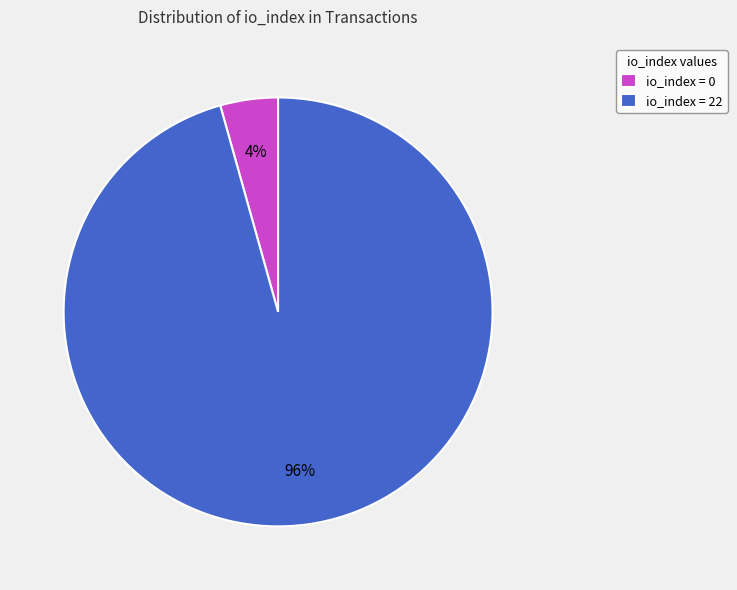

Is there any slice that represents more than half of the pie?

Yes